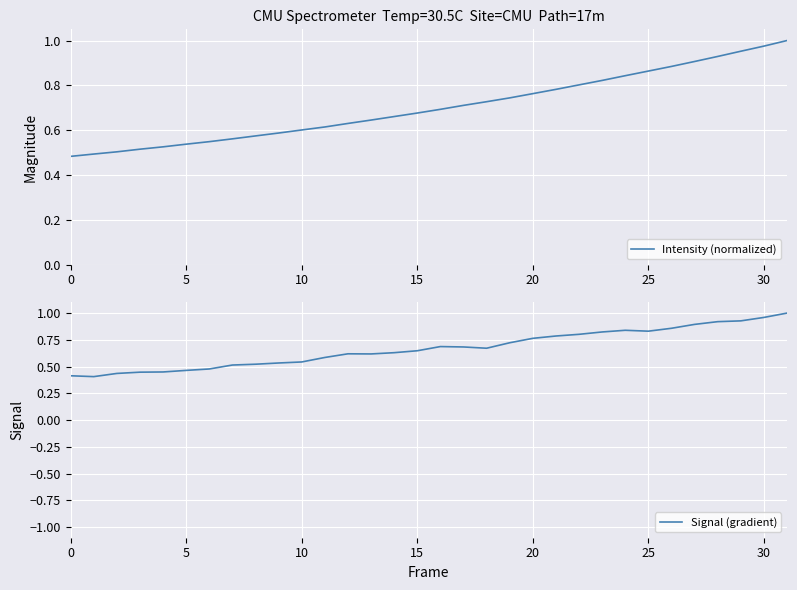

The value of Signal (gradient) at 19 is 1.0. True or false?

False